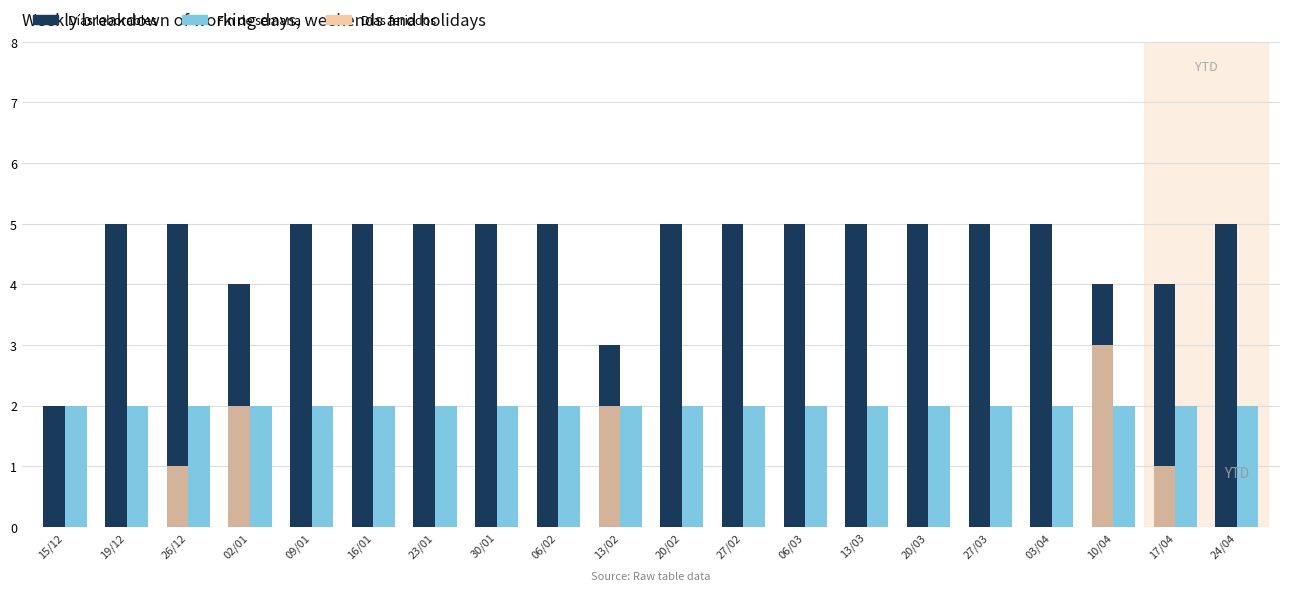

The Fin de semana series shows 2 at 16/01. True or false?

True